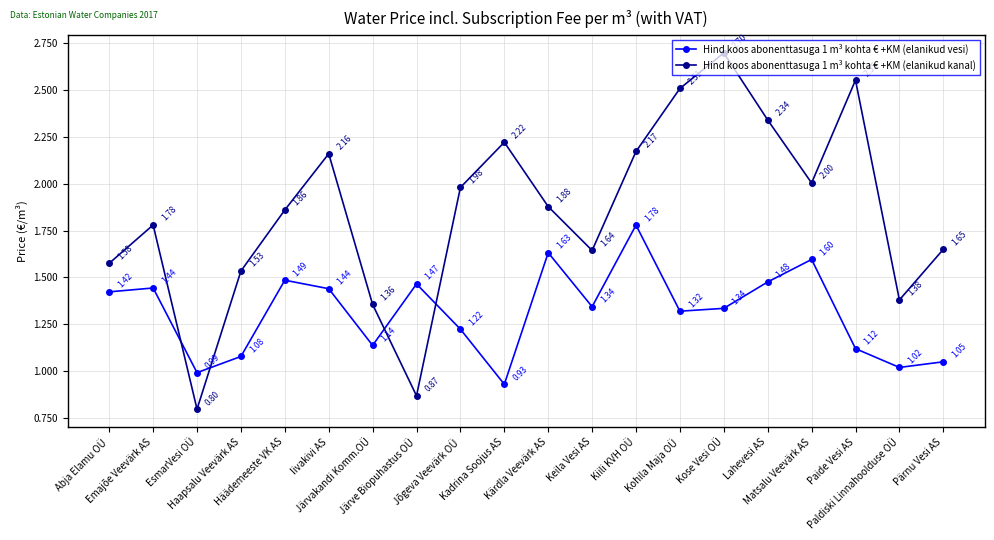

What is the difference between the maximum and second lowest values in the Hind koos abonenttasuga 1 m³ kohta € +KM (elanikud vesi) series?

0.8